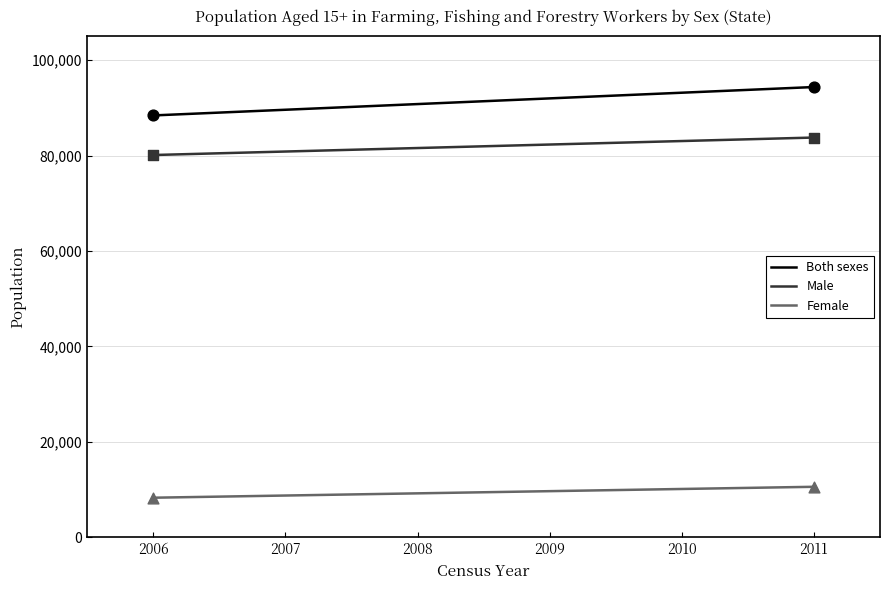

Which series has the largest total across all categories?

Both sexes